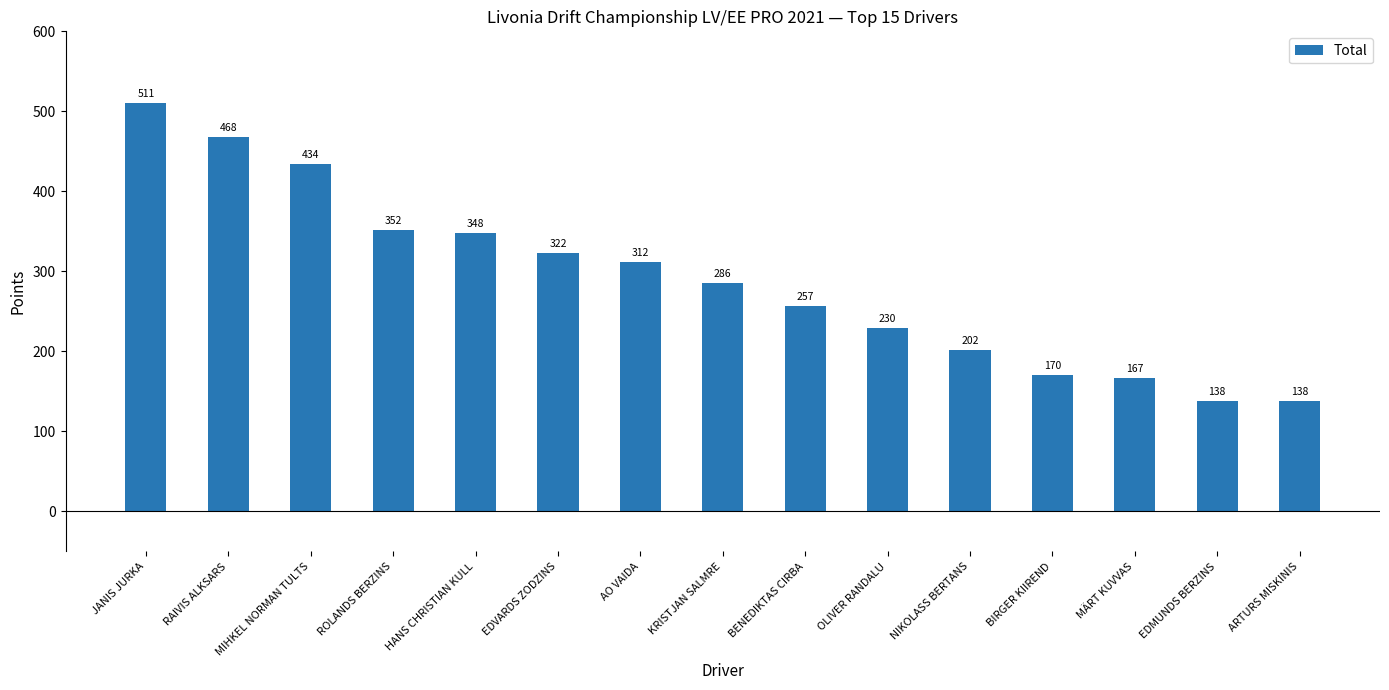

The chart shows a value of 115.7 at EDVARDS ZODZINS. True or false?

False